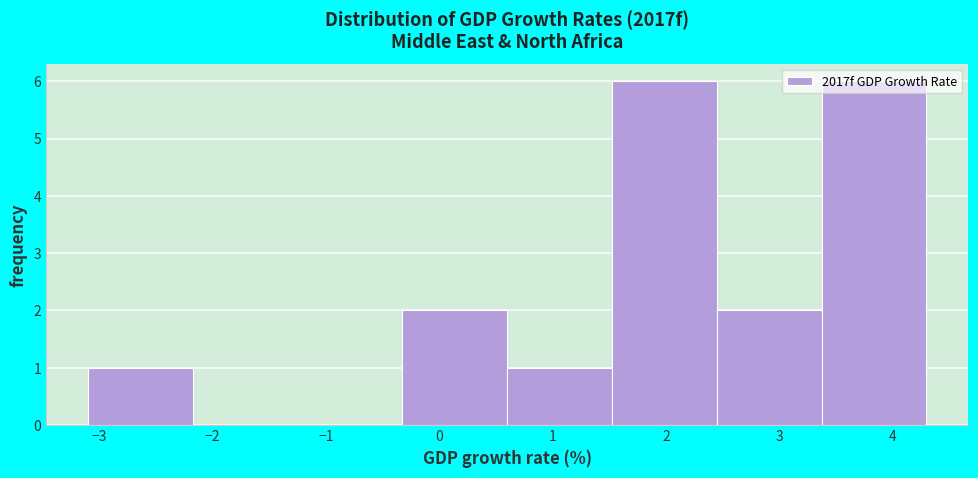

How tall is the bar that spans 2.5 to 3.4 on the x-axis? Neither the bar edges nor the heights are printed on the chart, so give them approximately, as read against the axes.

2